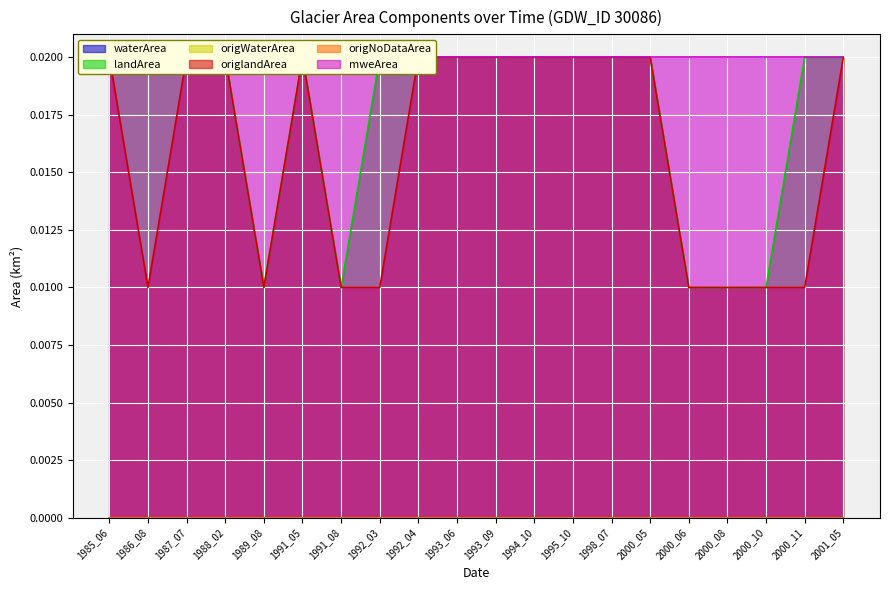

Rank the series by their maximum value, from lowest to highest.

waterArea, origWaterArea, origNoDataArea, landArea, origlandArea, mweArea